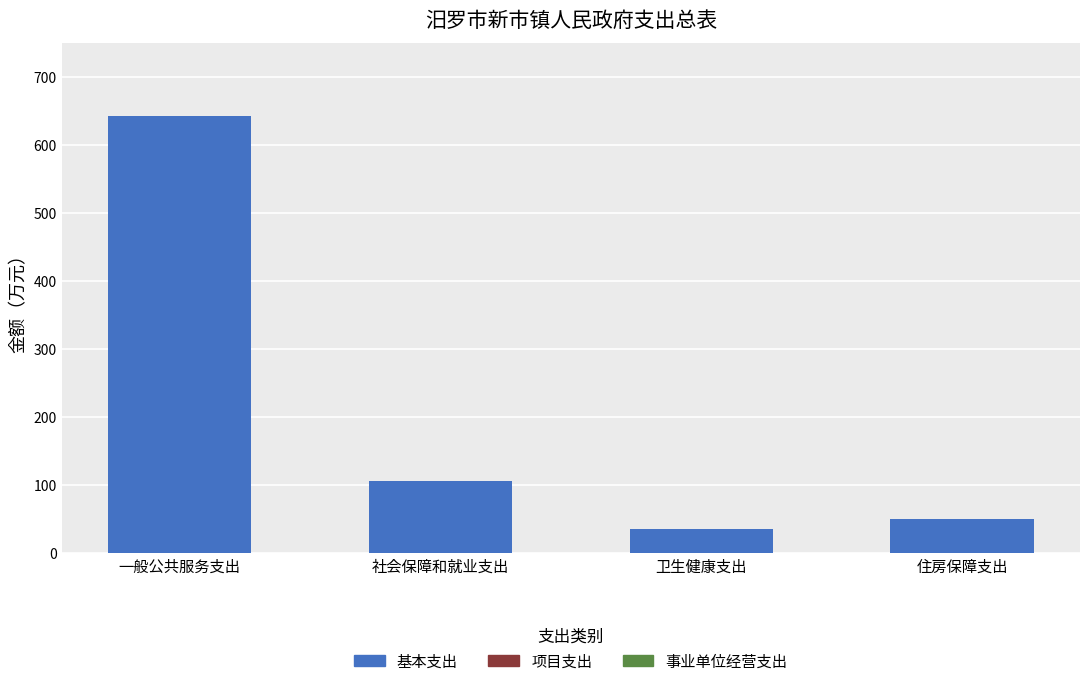

Reading left to right, list all the values displayed in this chart.

642.6	106.0	36.0	50.9